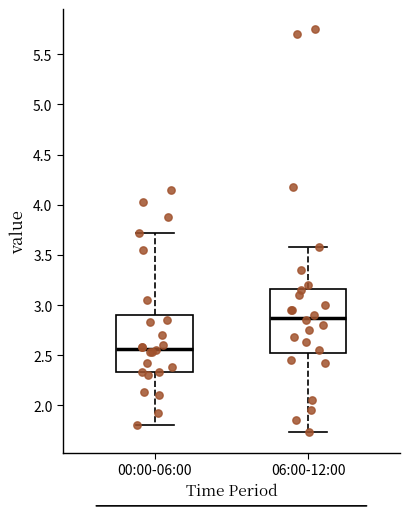

Reading left to right, transcribe this box plot: for each box, give where its median line is, the range the box spans, and where its two whiskers end, as read against the y-axis. The values are not printed on the chart, so give them approximately, as read against the axis.

00:00-06:00: median 2.55, box 2.35 to 2.90, whiskers 1.80 to 3.70
06:00-12:00: median 2.90, box 2.55 to 3.15, whiskers 1.75 to 3.60